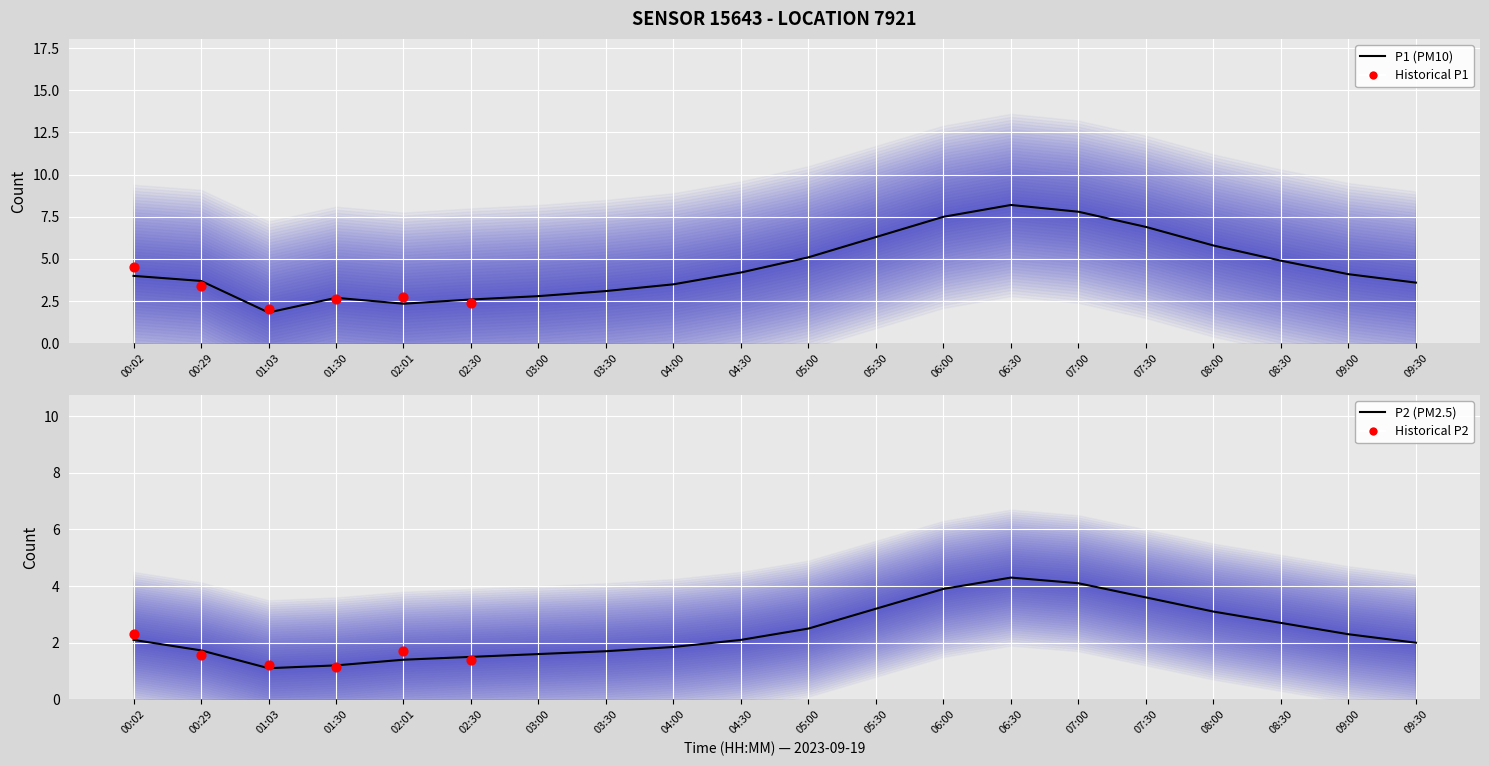

Which series has the widest spread of Y values?

P1